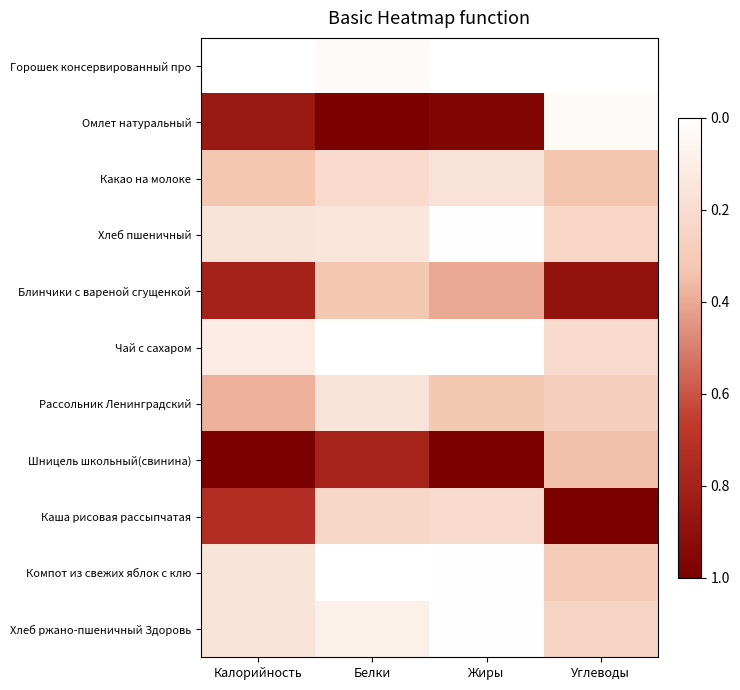

Reading left to right, extract all data points from this chart.

Горошек консервированный про: Калорийность=0.0	Белки=0.0	Жиры=0.0	Углеводы=0.0
Омлет натуральный: Калорийность=0.8	Белки=1.0	Жиры=1.0	Углеводы=0.0
Какао на молоке: Калорийность=0.3	Белки=0.2	Жиры=0.2	Углеводы=0.3
Хлеб пшеничный: Калорийность=0.2	Белки=0.2	Жиры=0.0	Углеводы=0.2
Блинчики с вареной сгущенкой: Калорийность=0.8	Белки=0.3	Жиры=0.4	Углеводы=0.9
Чай с сахаром: Калорийность=0.1	Белки=0.0	Жиры=0.0	Углеводы=0.2
Рассольник Ленинградский: Калорийность=0.4	Белки=0.2	Жиры=0.3	Углеводы=0.3
Шницель школьный(свинина): Калорийность=1.0	Белки=0.8	Жиры=1.0	Углеводы=0.3
Каша рисовая рассыпчатая: Калорийность=0.7	Белки=0.2	Жиры=0.2	Углеводы=1.0
Компот из свежих яблок с клю: Калорийность=0.2	Белки=0.0	Жиры=0.0	Углеводы=0.3
Хлеб ржано-пшеничный Здоровь: Калорийность=0.2	Белки=0.1	Жиры=0.0	Углеводы=0.3